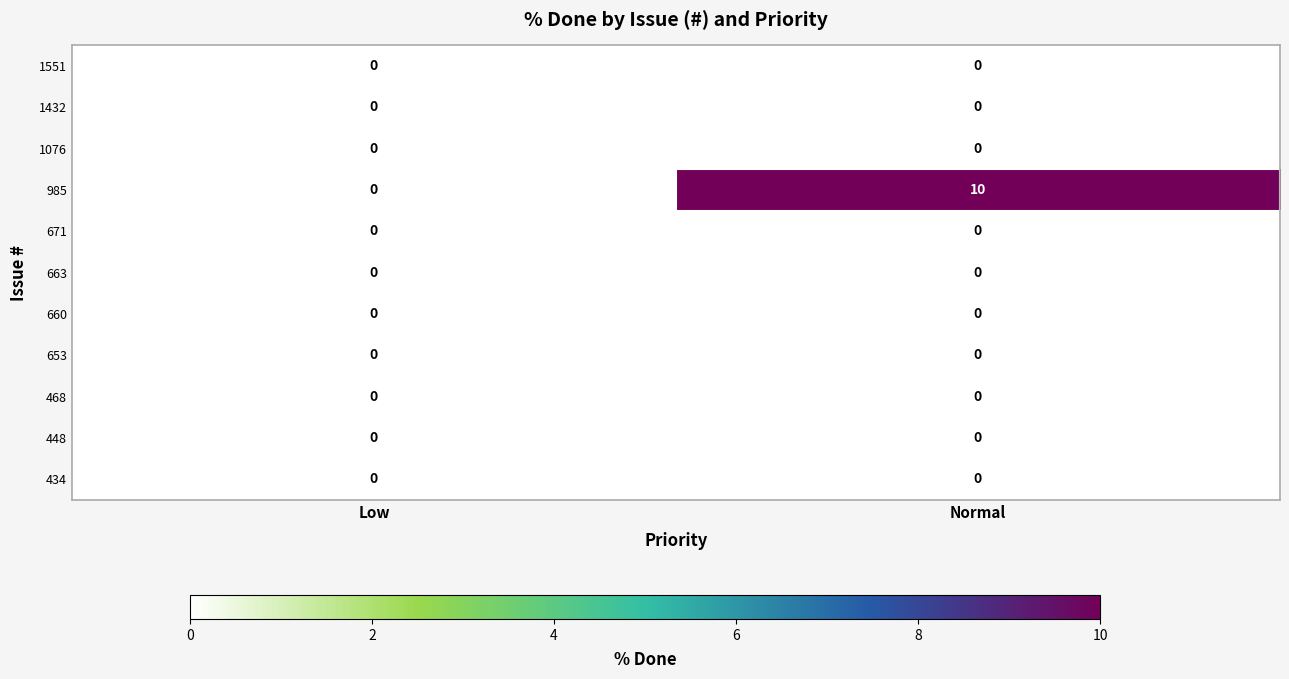

Between Low and Normal, which series saw the biggest shift?

985